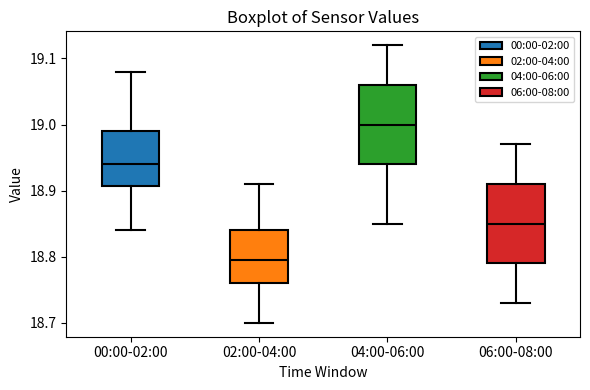

Which box's median line is the lowest?

02:00-04:00